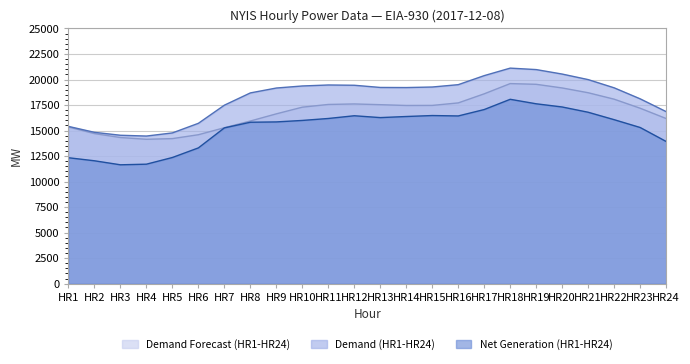

At which label is Demand Forecast (HR1-HR24) closest to 16872?

HR9